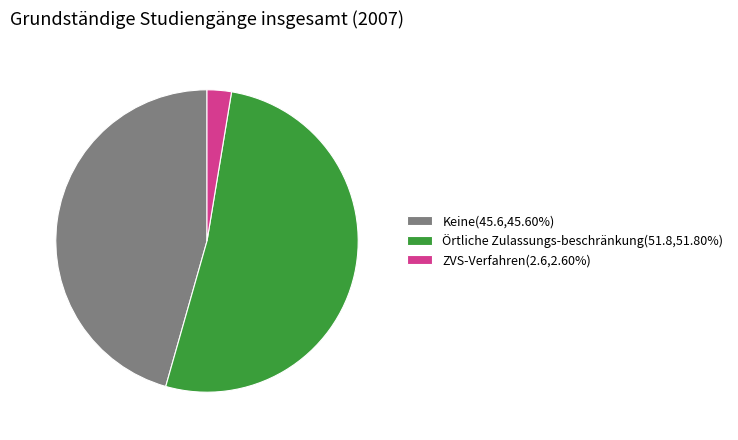

Approximately how many times larger is the value at Örtliche Zulassungs-beschränkung(51.8,51.80%) compared to ZVS-Verfahren(2.6,2.60%)?

19.9